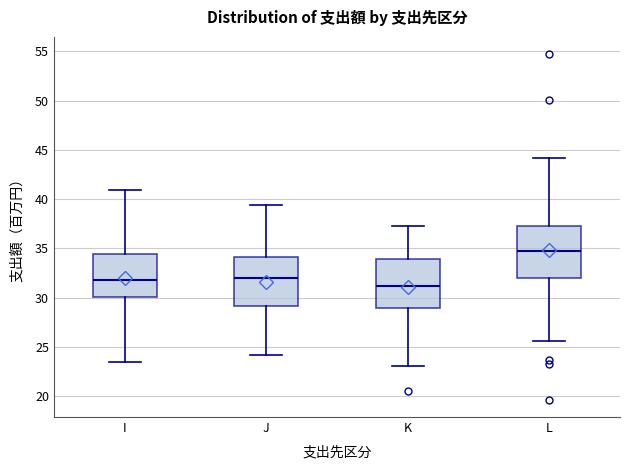

Reading left to right, transcribe this box plot: for each box, give where its median line is, the range the box spans, and where its two whiskers end, as read against the y-axis. The values are not printed on the chart, so give them approximately, as read against the axis.

I: median 32.0, box 30.0 to 34.5, whiskers 23.5 to 41.0
J: median 32.0, box 29.0 to 34.0, whiskers 24.0 to 39.5
K: median 31.0, box 29.0 to 34.0, whiskers 23.0 to 37.5
L: median 35.0, box 32.0 to 37.5, whiskers 25.5 to 44.0